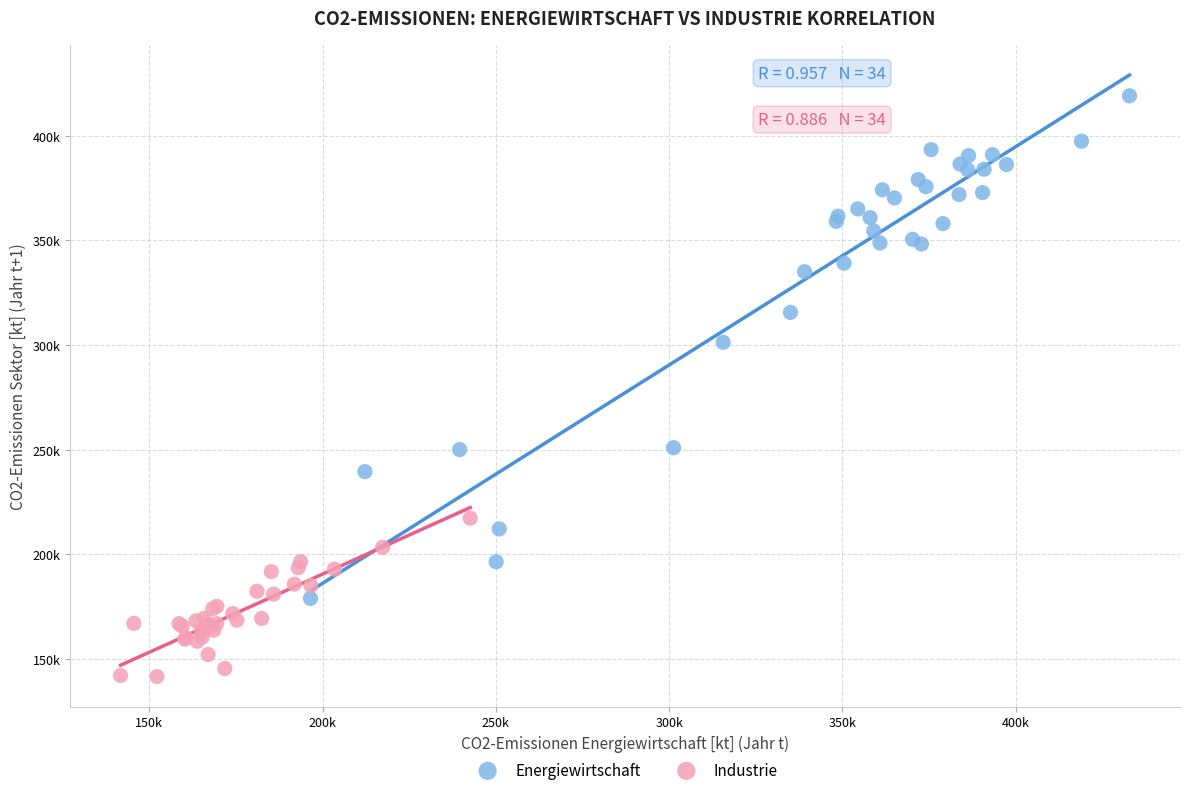

Which series contains the highest Y value?

Energiewirtschaft